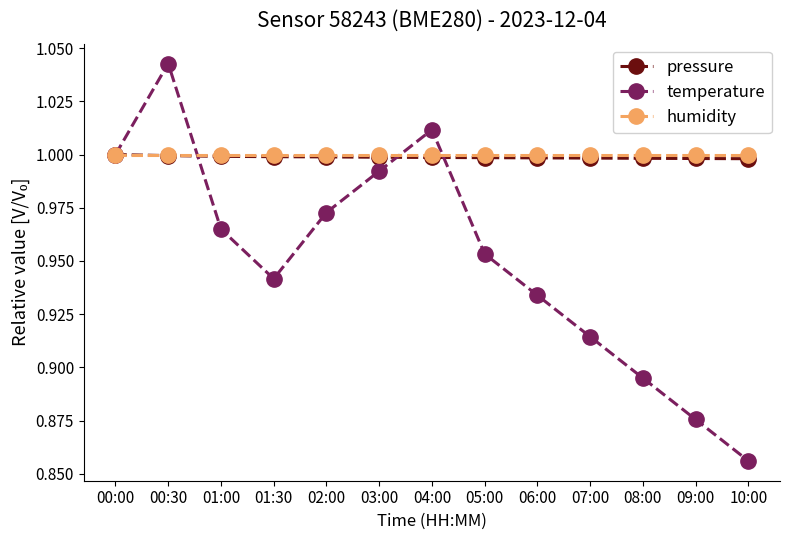

At which category does the chart reach its minimum across all series?

10:00